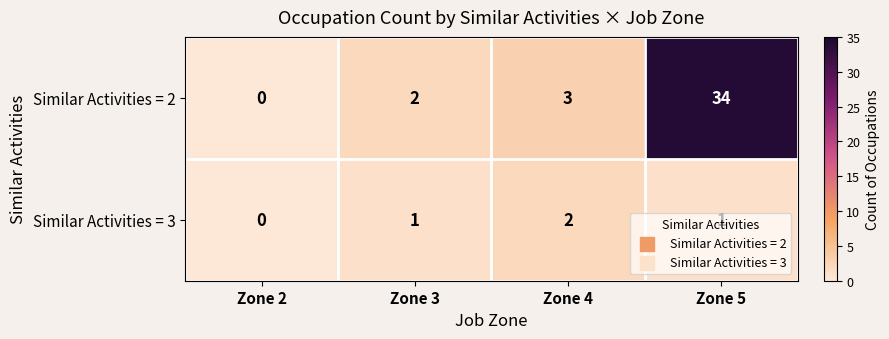

Rank the series by their average value, from highest to lowest.

Similar Activities = 2, Similar Activities = 3